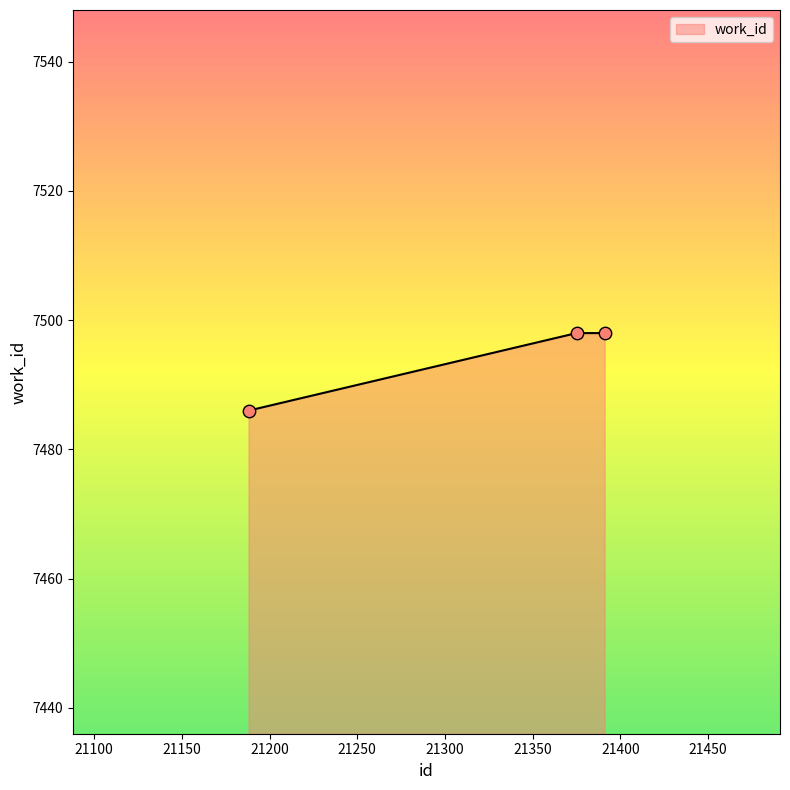

What is the difference between the maximum and minimum values?

12